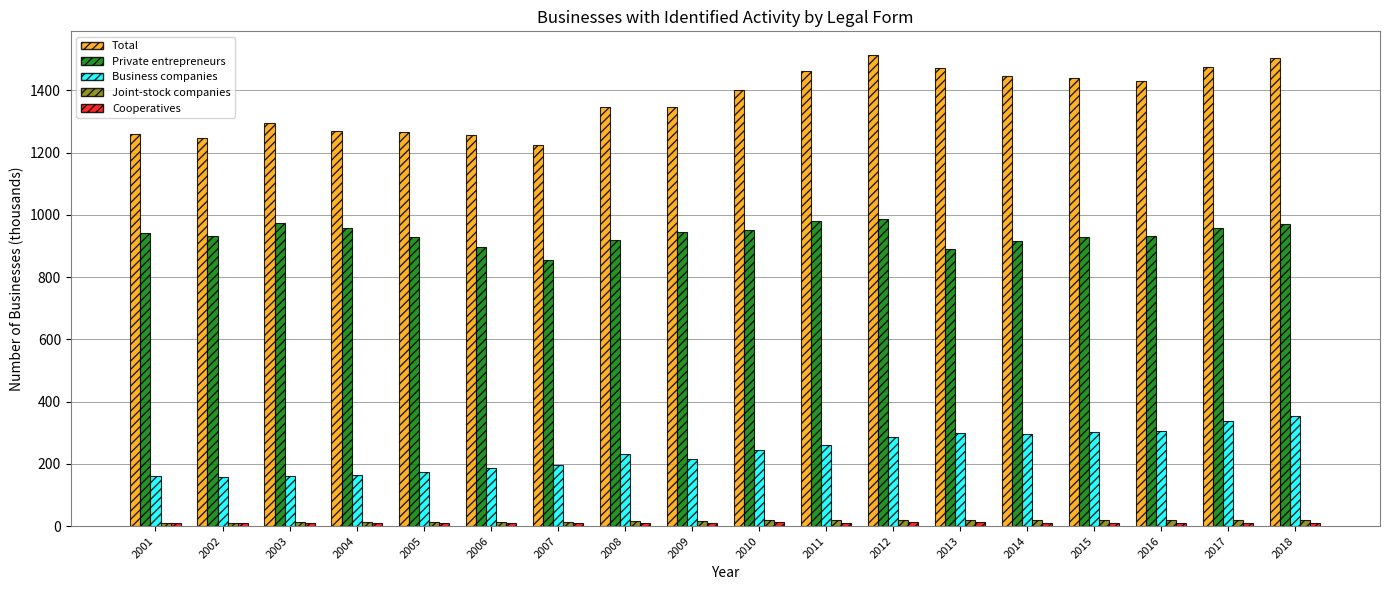

Which series has the largest total across all categories?

Total